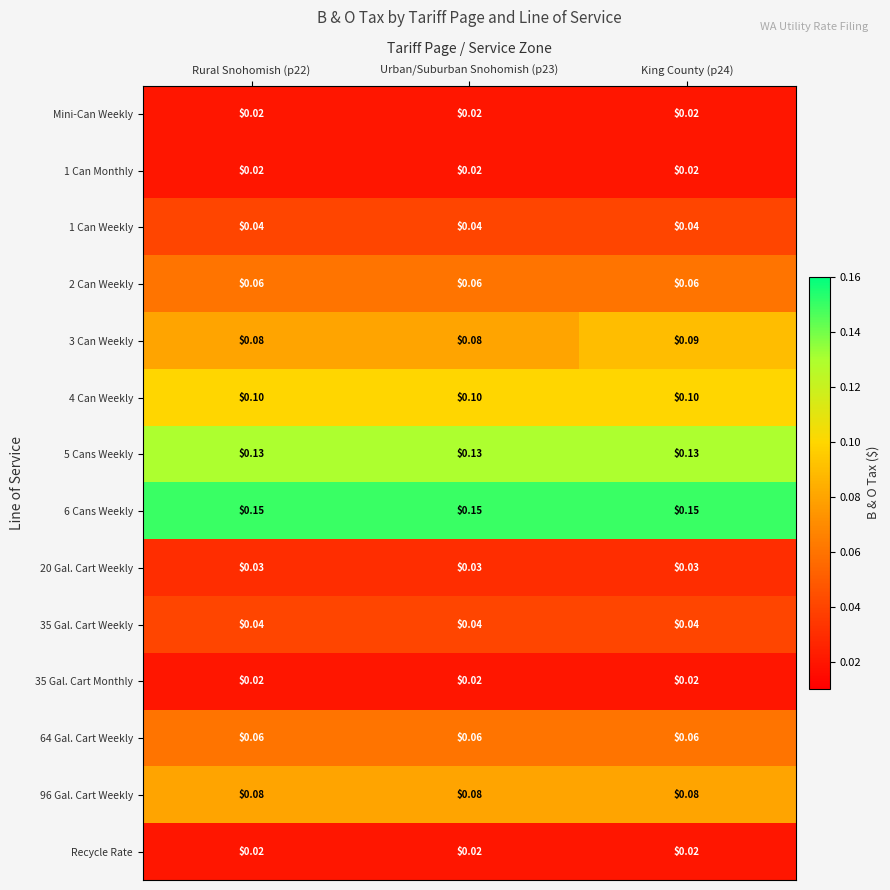

Is the value of Recycle Rate at Urban/Suburban Snohomish (p23) greater than the value of 4 Can Weekly at Urban/Suburban Snohomish (p23)?

No